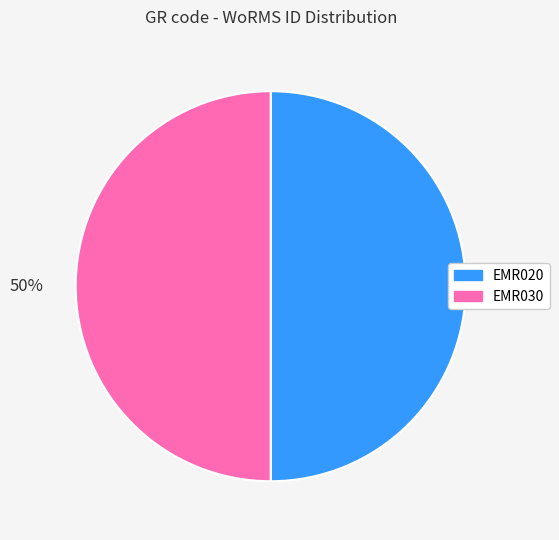

Is the sum of EMR030 and EMR020 greater than half?

Yes